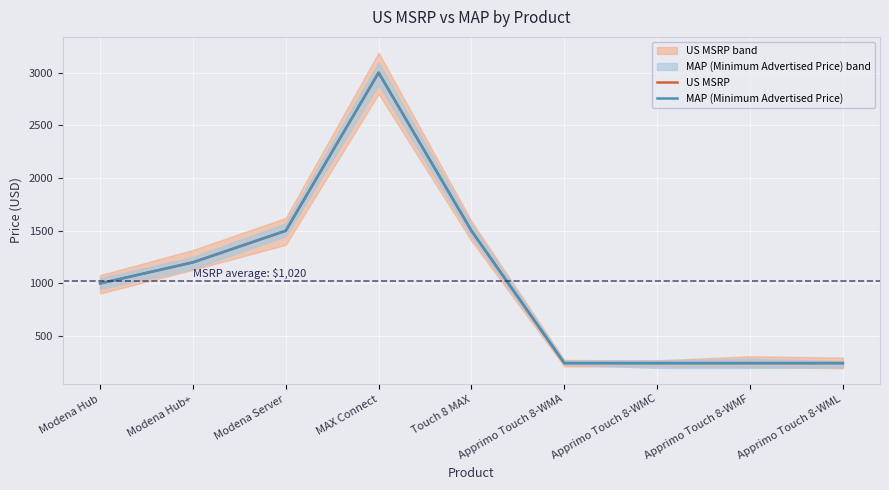

Read the MAP (Minimum Advertised Price) value at MAX Connect, to the nearest 100.

3000